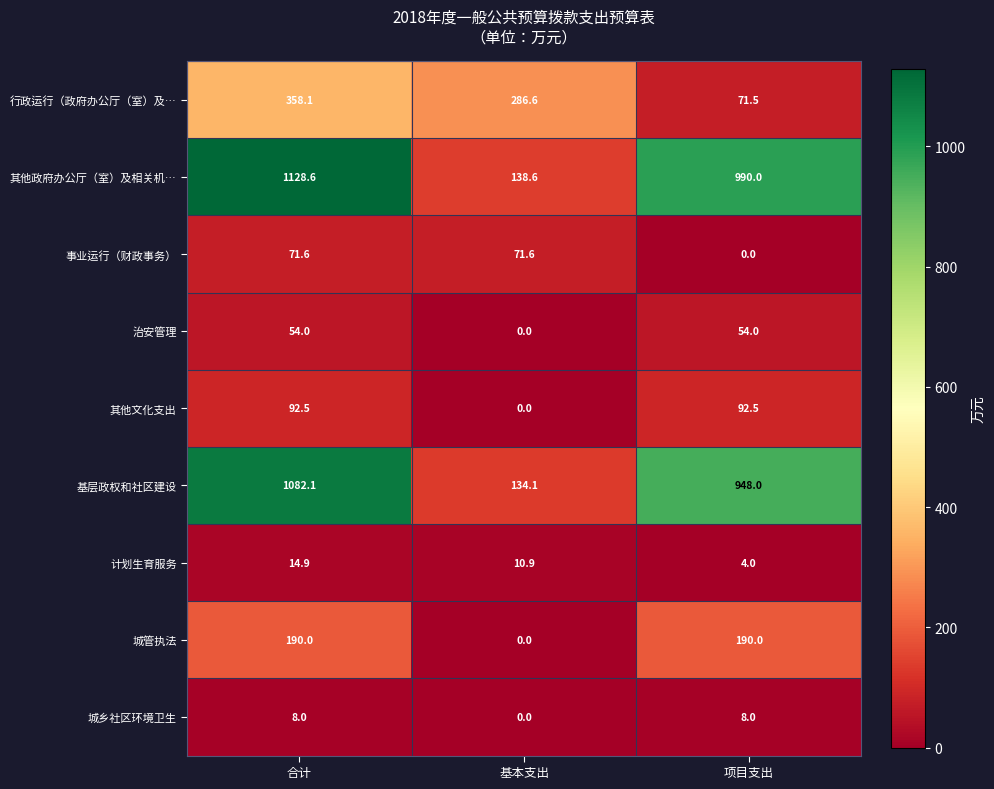

What is the maximum value shown in the chart?

1128.6